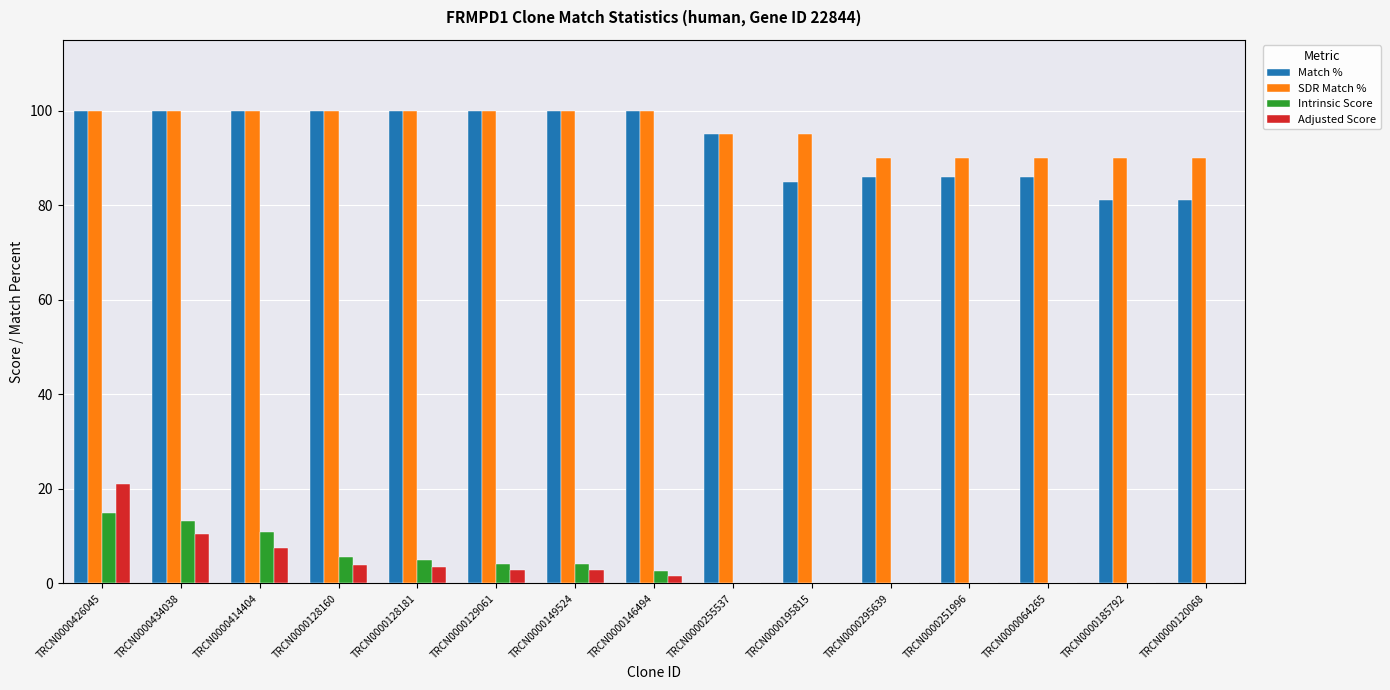

What is the greatest value displayed?

100.0